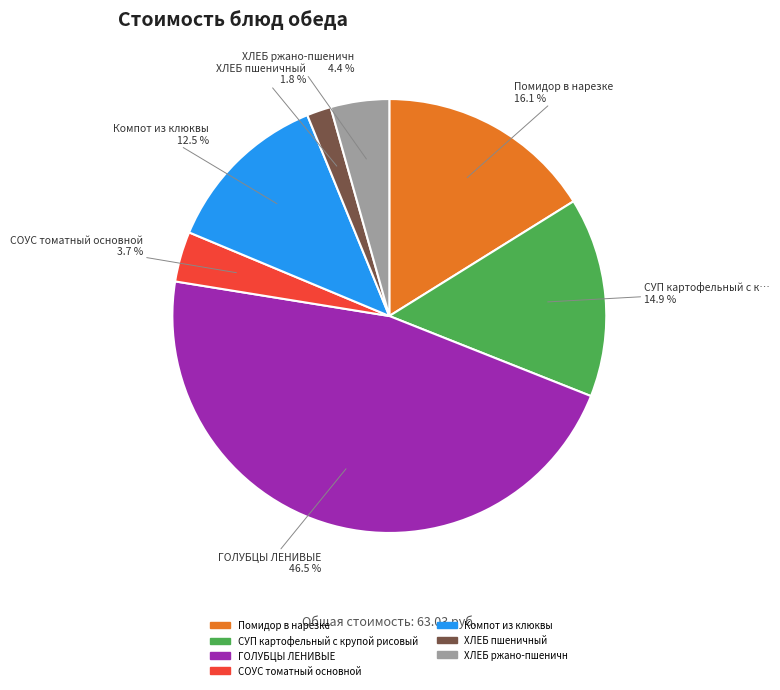

Does any single category account for the majority?

No